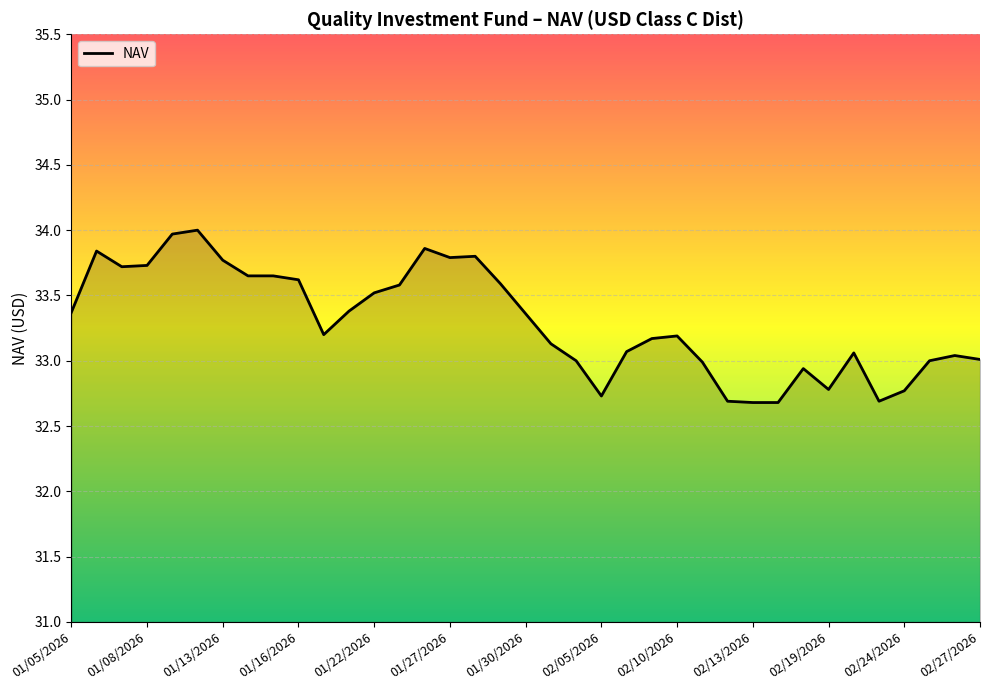

What is the minimum value shown in the chart?

32.7